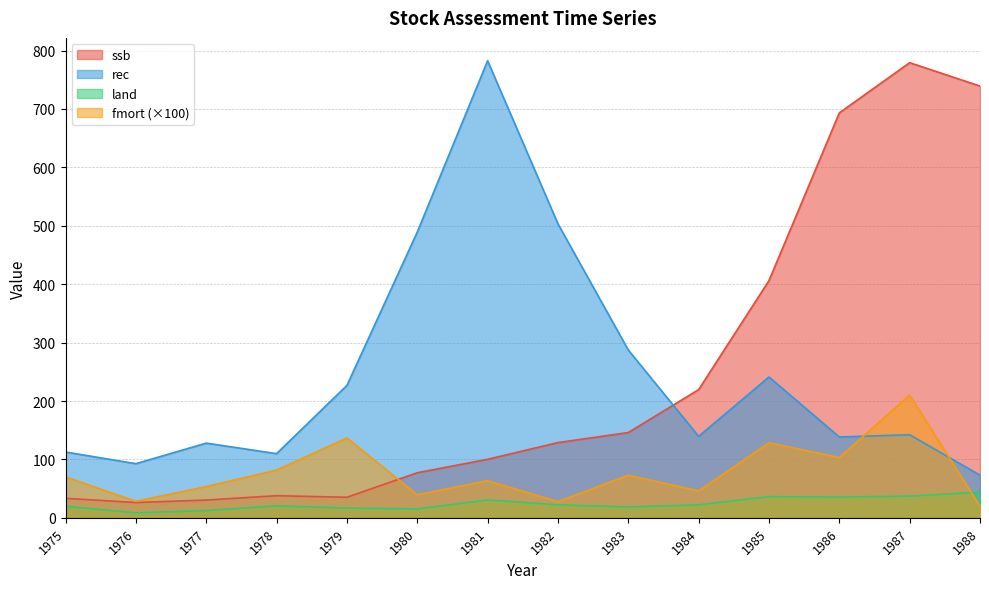

What is the greatest value displayed?

782.6